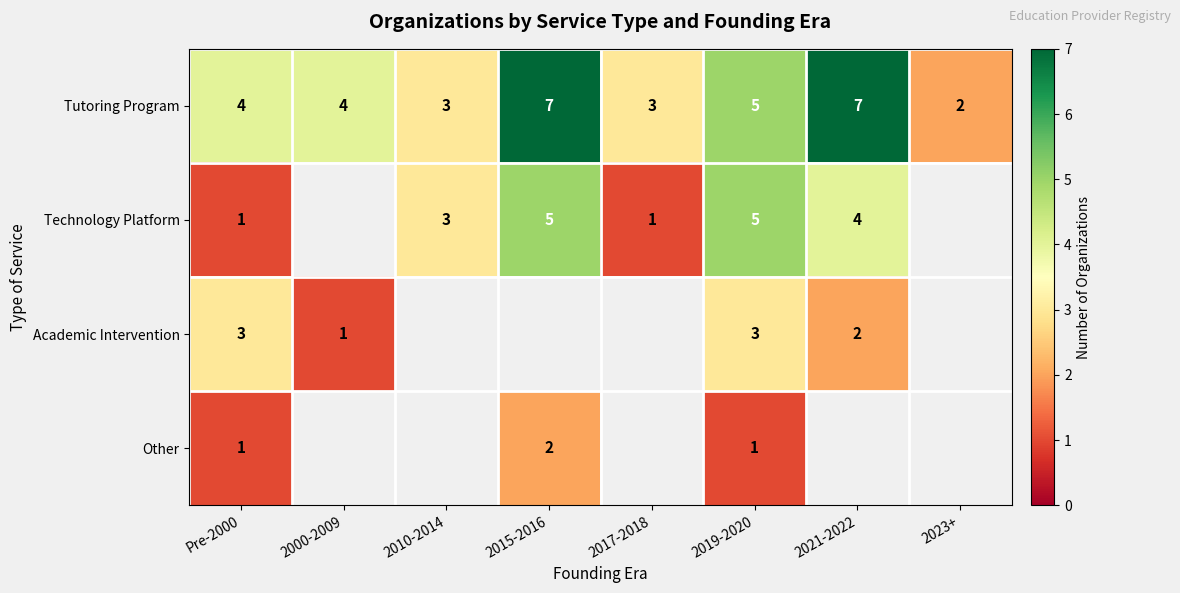

What is the sum of the Technology Platform values at 2015-2016 and Pre-2000?

6